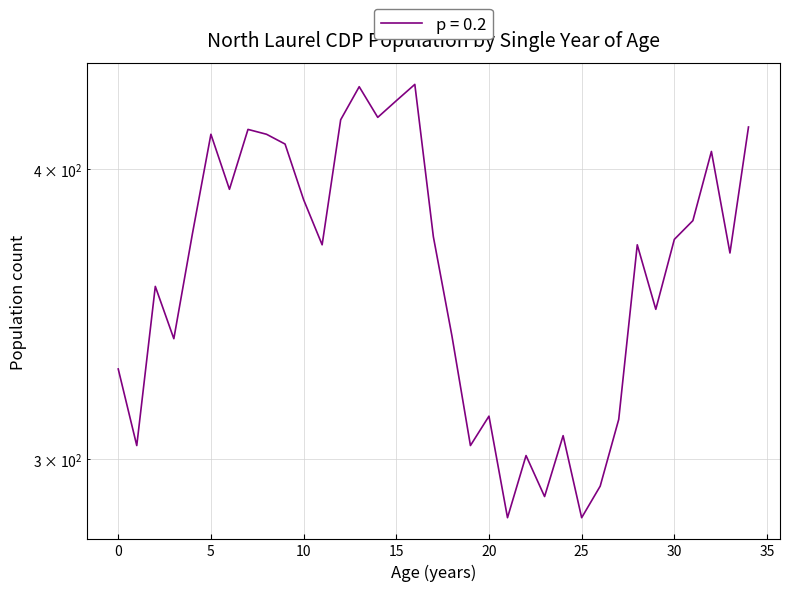

How many interior local valleys (lower than both neighbors) does the data have?

11